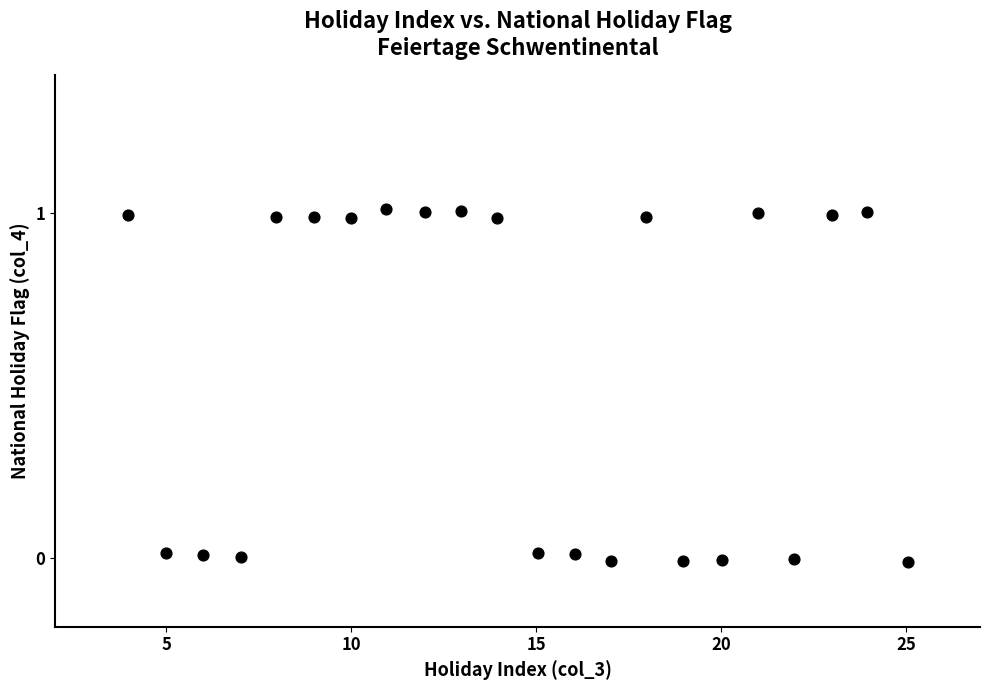

What is the range of Y values (max minus min)?

1.0